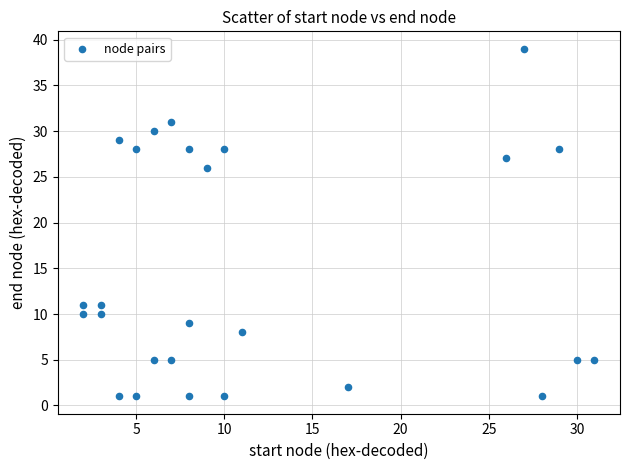

What is the range of X values (max minus min)?

29